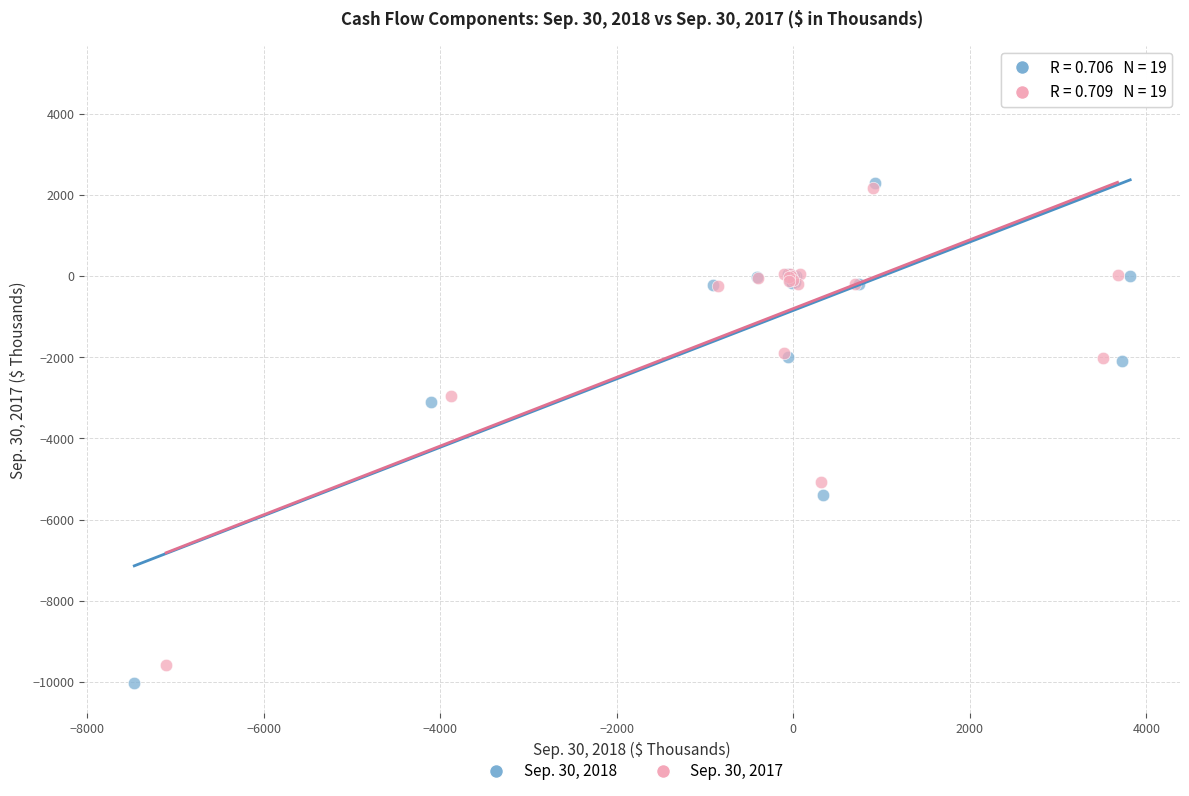

Which series contains the highest Y value?

Sep. 30, 2018